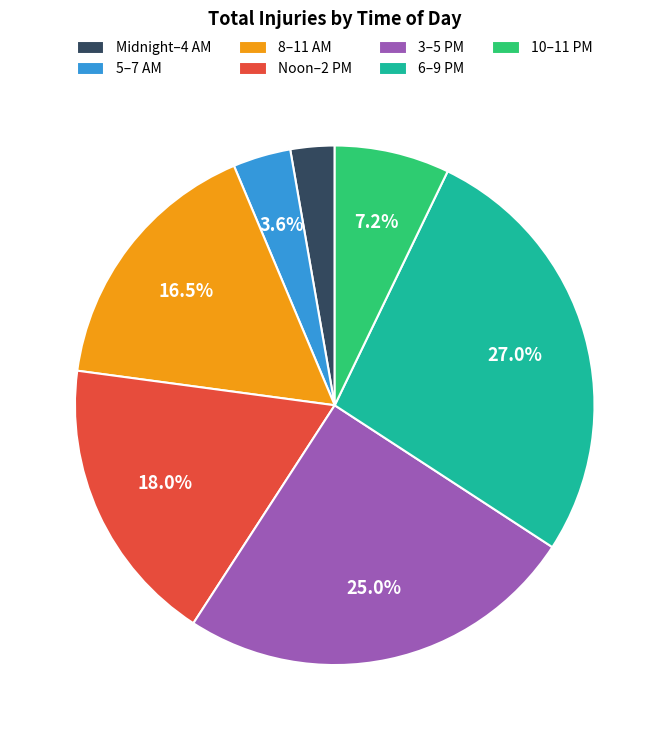

Between Midnight–4 AM and 10–11 PM, which is larger?

10–11 PM